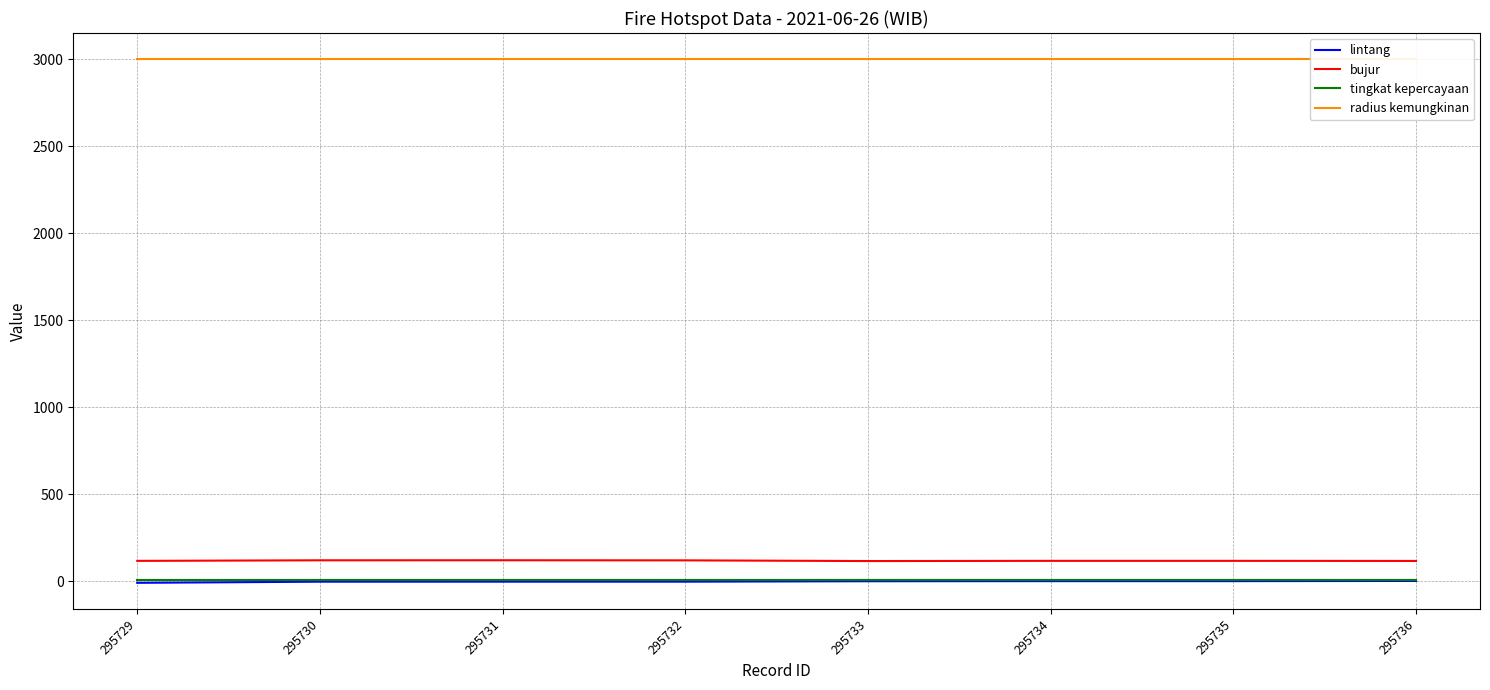

What is the value of the bujur point at the 6th from the left?

117.7